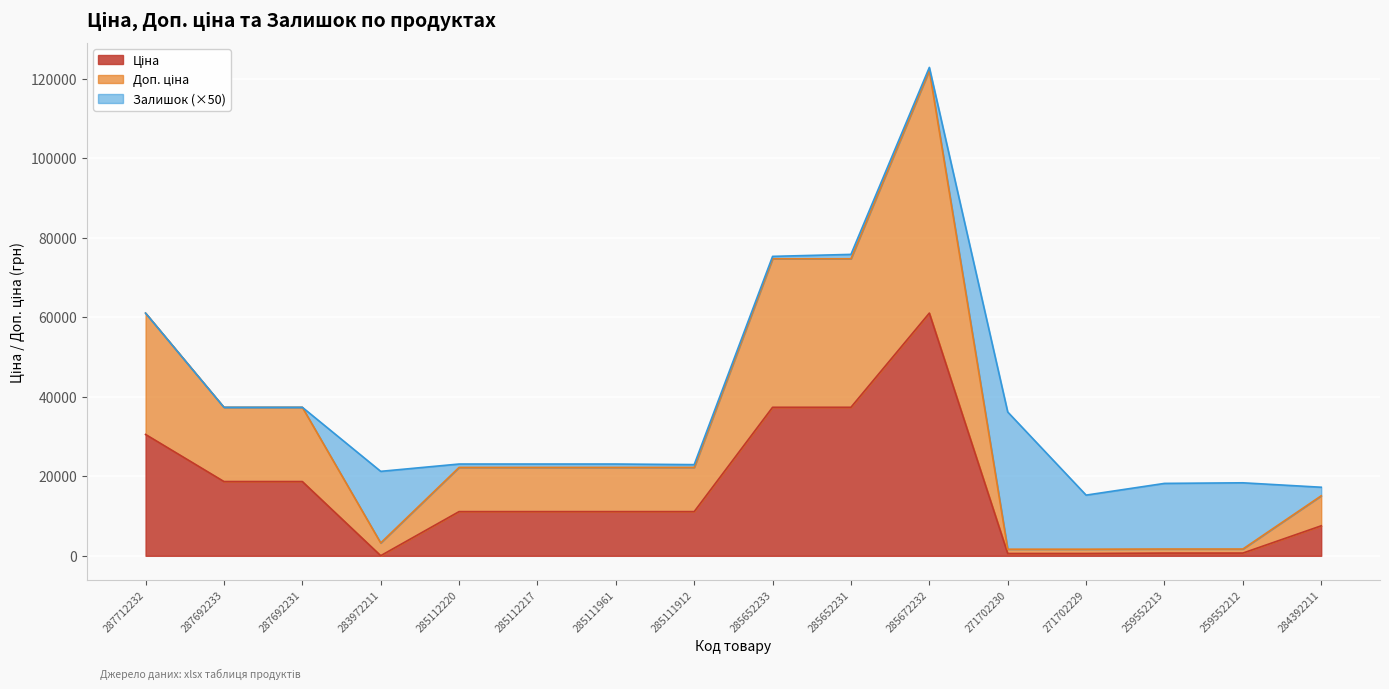

At which category does Ціна reach its first local valley?

283972211